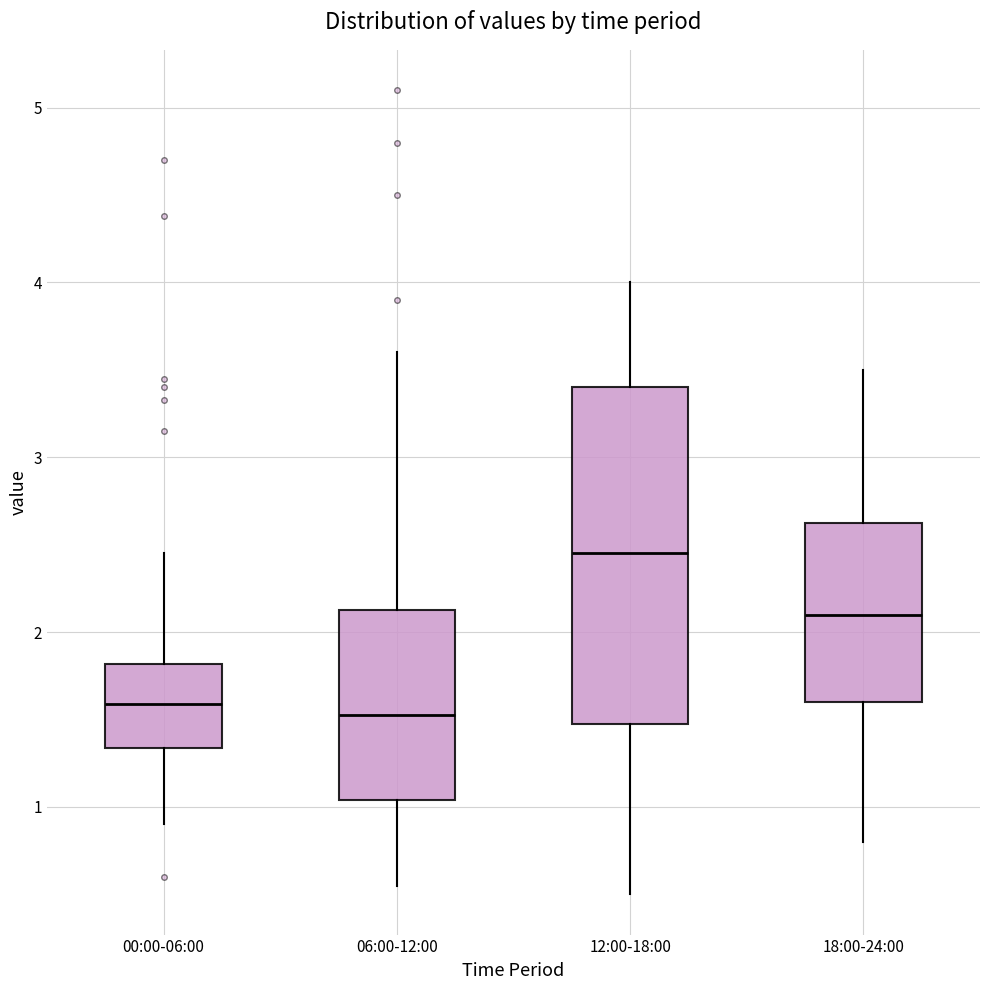

Reading left to right, transcribe this box plot: for each box, give where its median line is, the range the box spans, and where its two whiskers end, as read against the y-axis. The values are not printed on the chart, so give them approximately, as read against the axis.

00:00-06:00: median 1.6, box 1.3 to 1.8, whiskers 0.9 to 2.5
06:00-12:00: median 1.5, box 1.0 to 2.1, whiskers 0.6 to 3.6
12:00-18:00: median 2.5, box 1.5 to 3.4, whiskers 0.5 to 4.0
18:00-24:00: median 2.1, box 1.6 to 2.6, whiskers 0.8 to 3.5